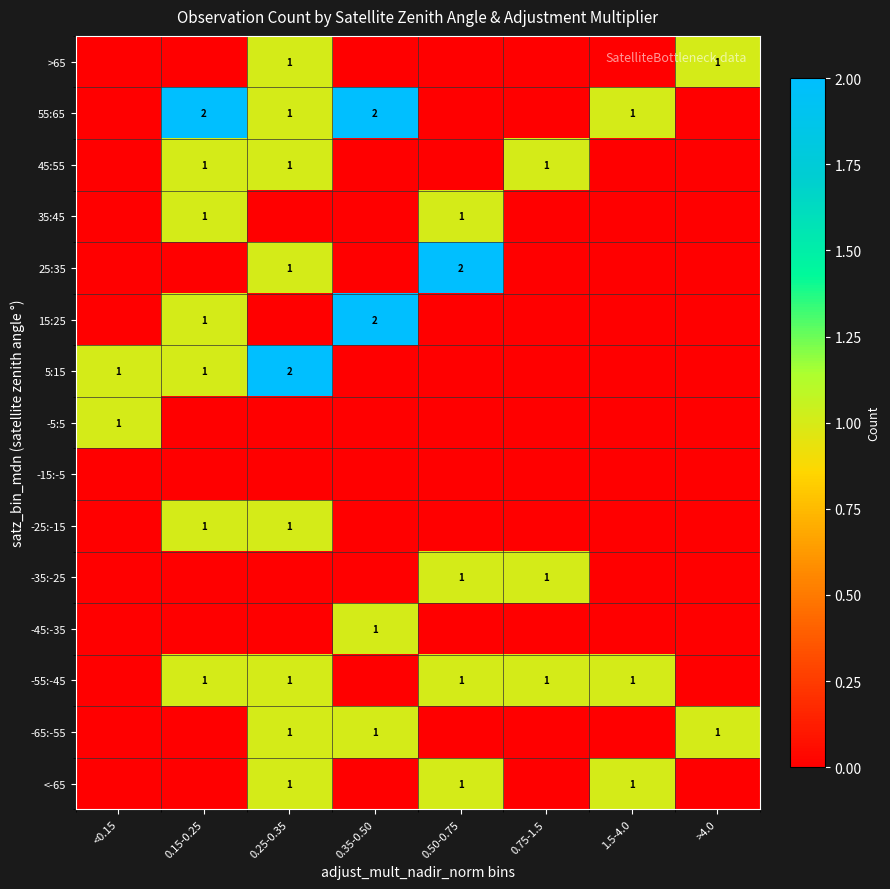

The 5:15 series shows 0 at 0.15-0.25. True or false?

False